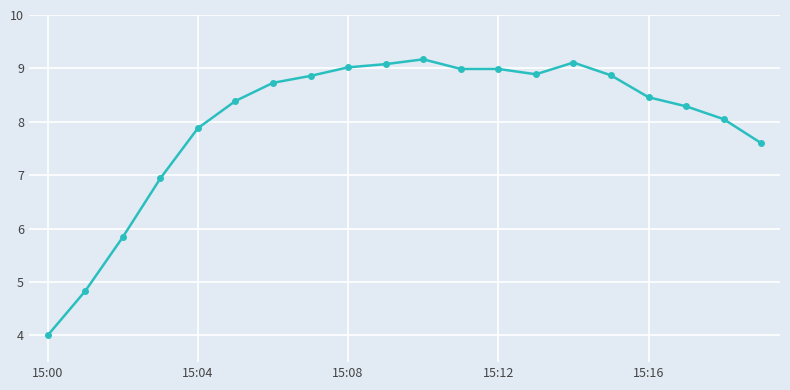

What is the value of the 8th point from the left?

8.9